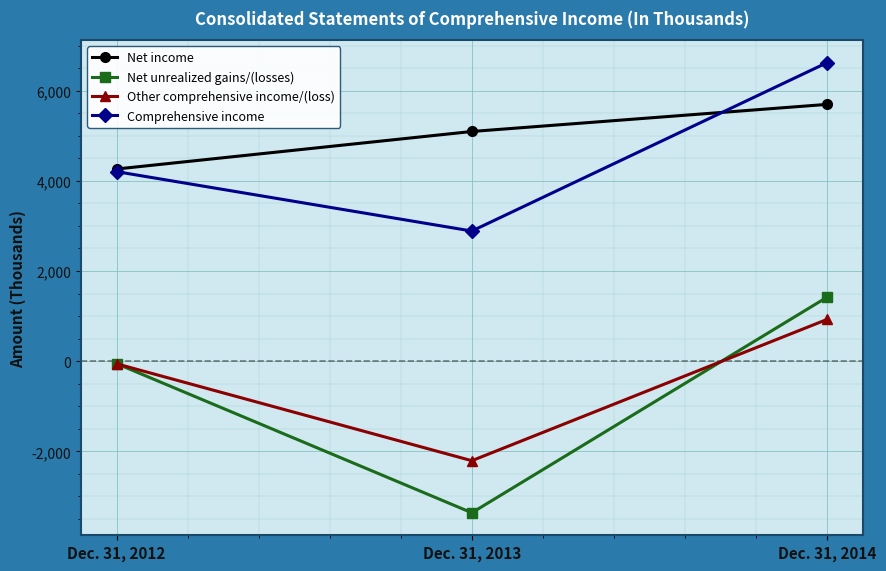

How many data points in Net income are less than 5094?

1